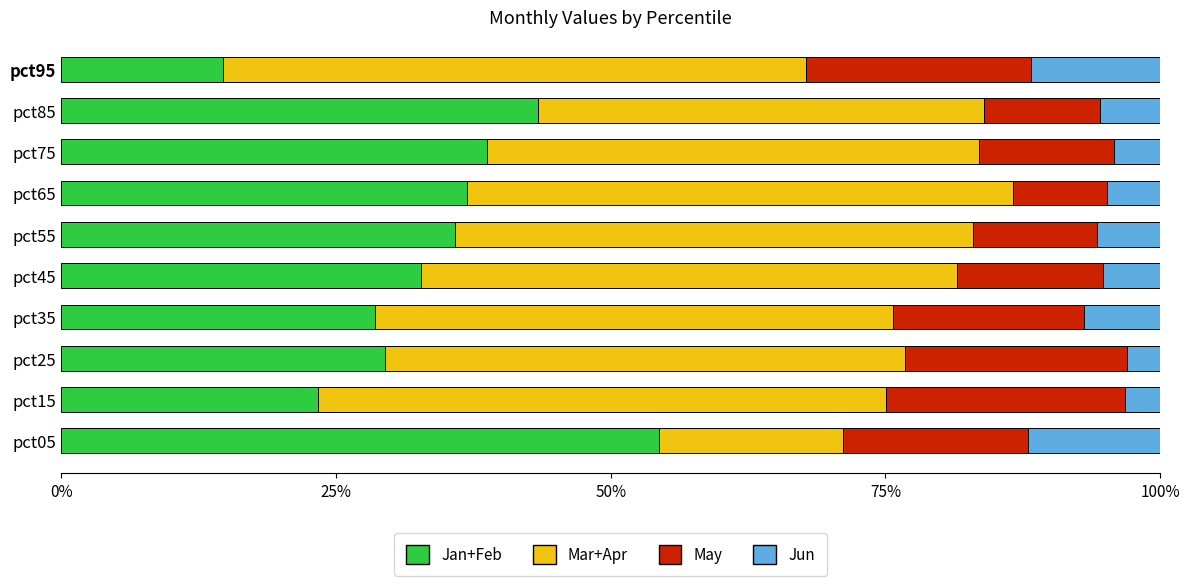

What is the total value across all series at pct55?

100.0